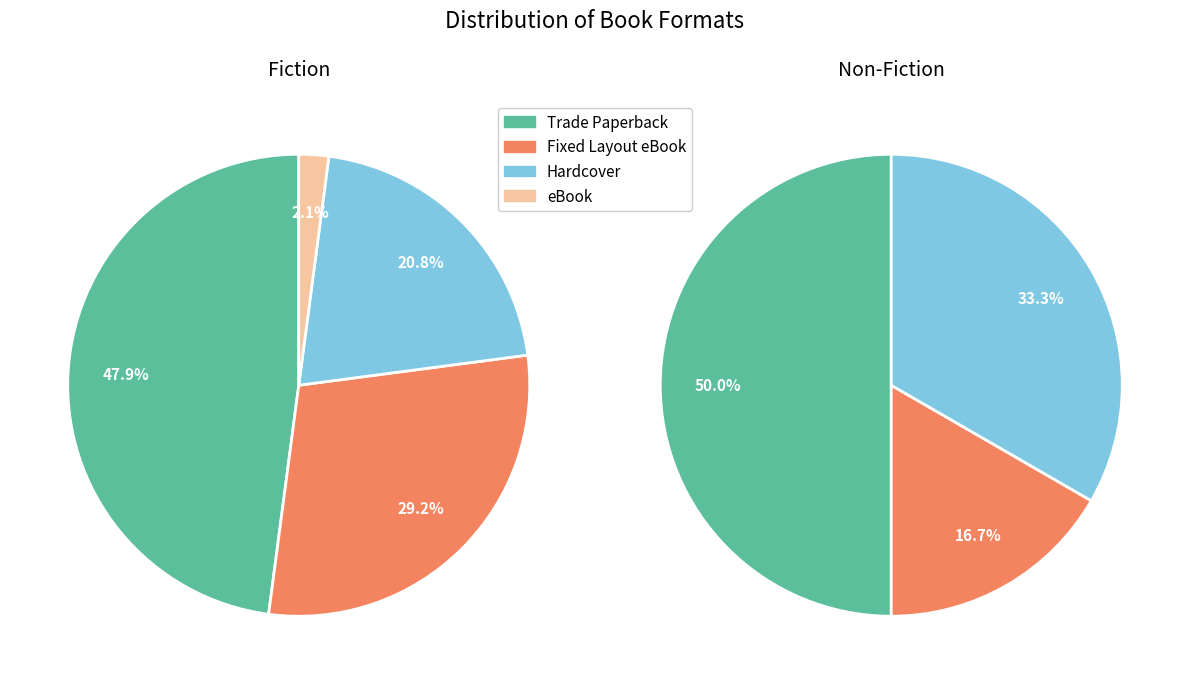

What is the largest slice in the pie chart?

Trade Paperback